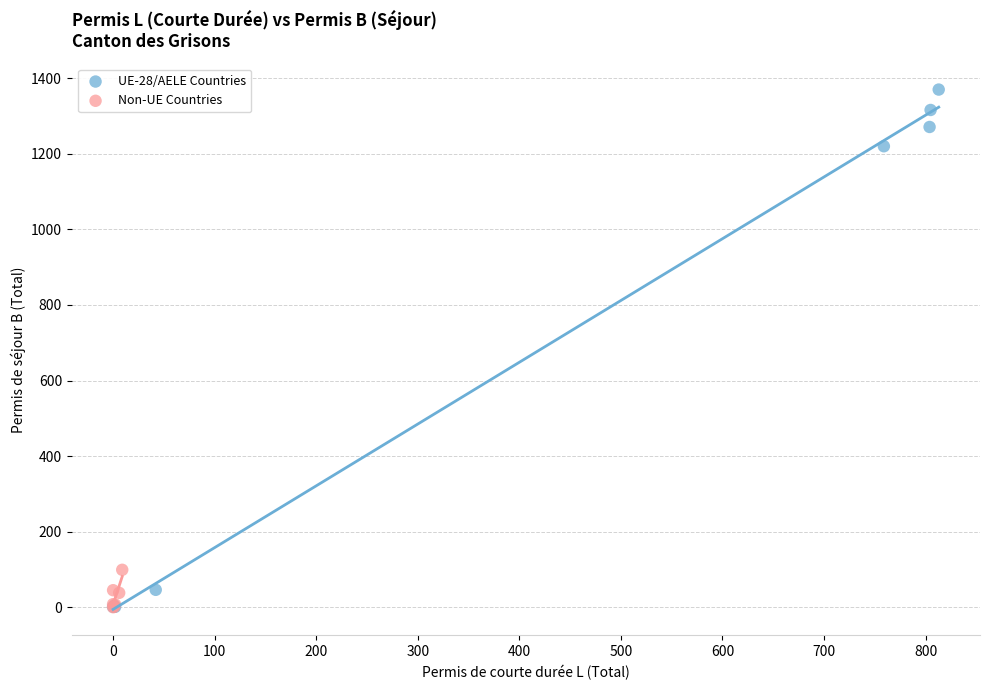

Which series has the largest Y range (max minus min)?

UE-28/AELE Countries